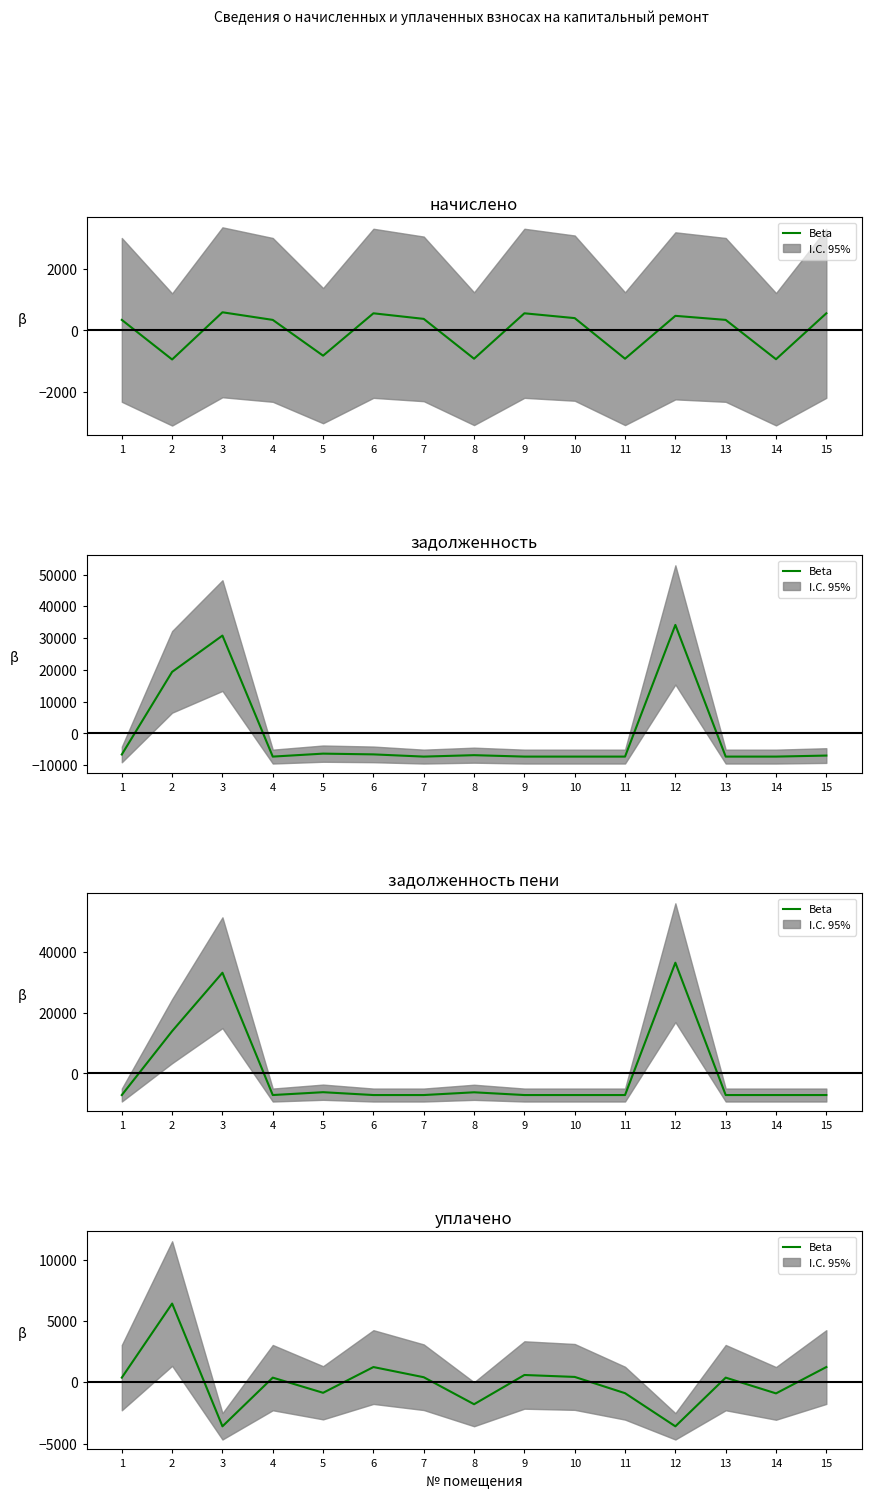

Where does the data first go above 387?

1